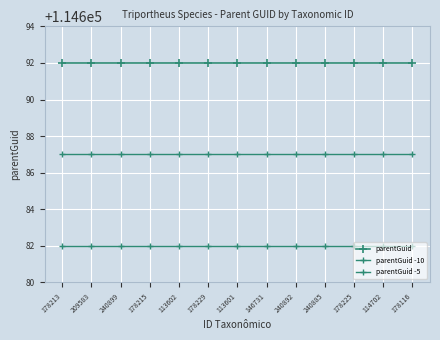

How many lines are shown in the chart?

3